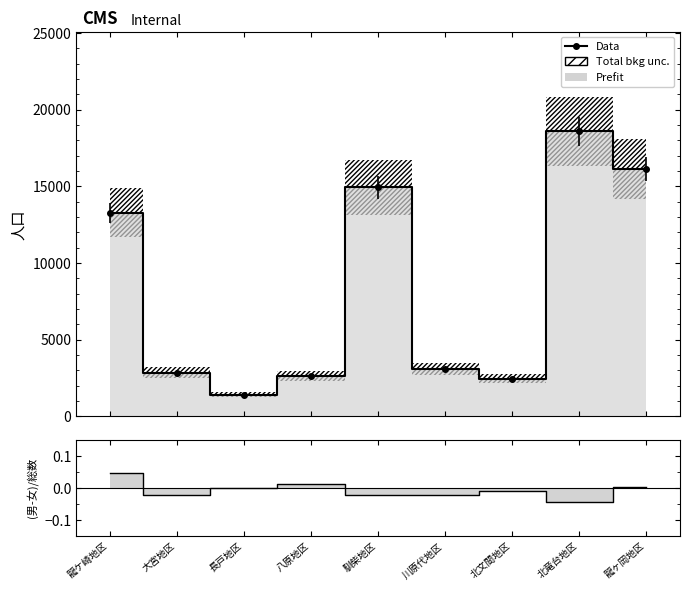

What is the approximate value of 人口 at 龍ケ崎地区?

13270